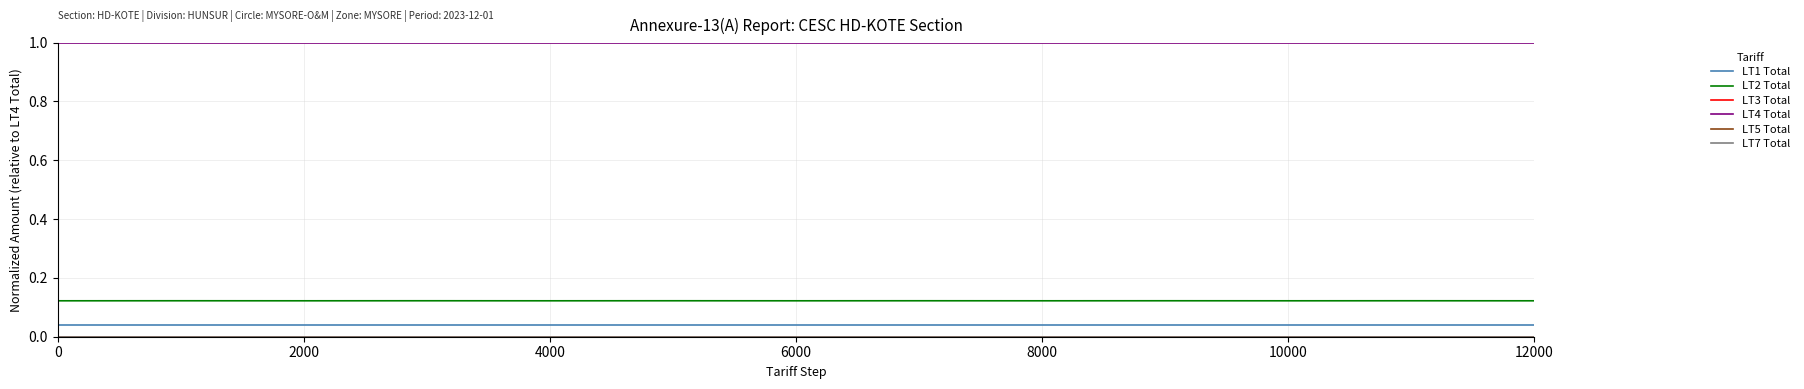

Which series has the largest total across all categories?

LT4 Total